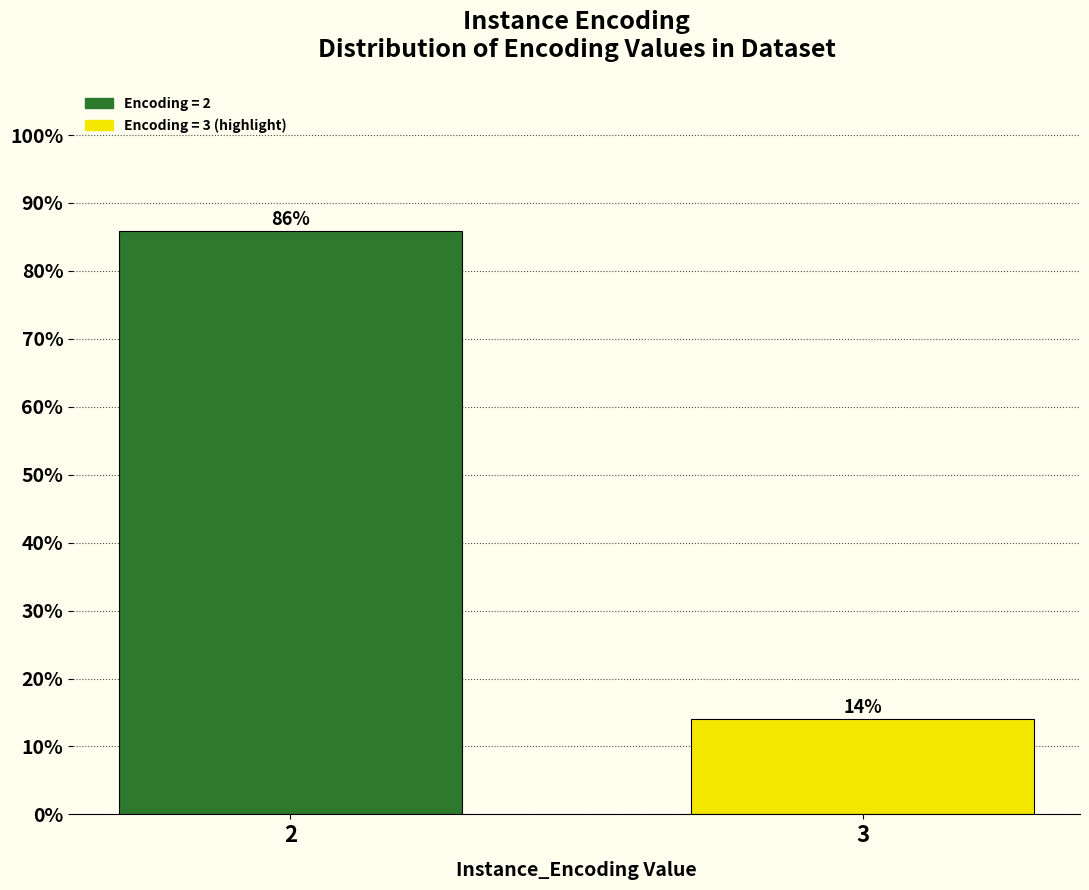

The value at 3 is 21.5. True or false?

False